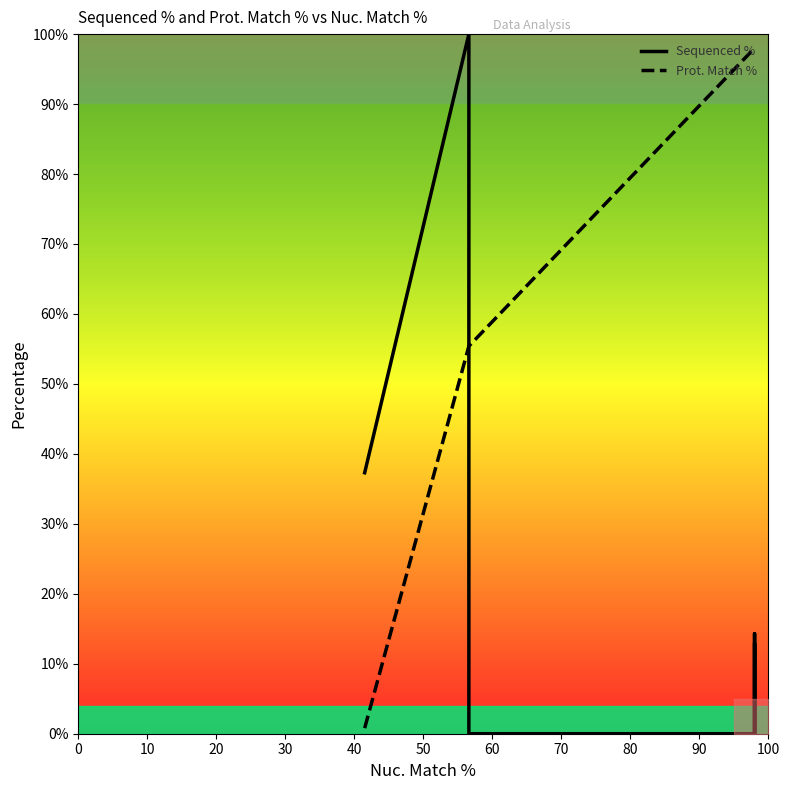

What is the minimum value for Prot. Match %?

0.8